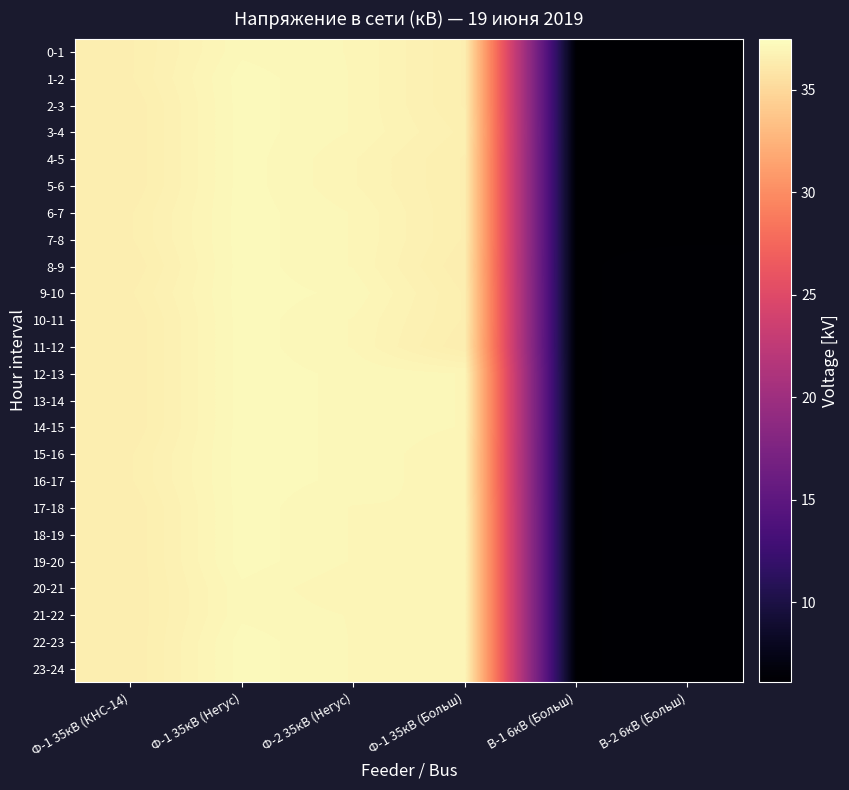

List the series in order of their peak value, highest first.

1-2, 2-3, 3-4, 4-5, 5-6, 6-7, 7-8, 8-9, 9-10, 10-11, 11-12, 12-13, 13-14, 14-15, 15-16, 16-17, 17-18, 18-19, 19-20, 22-23, 23-24, 0-1, 20-21, 21-22